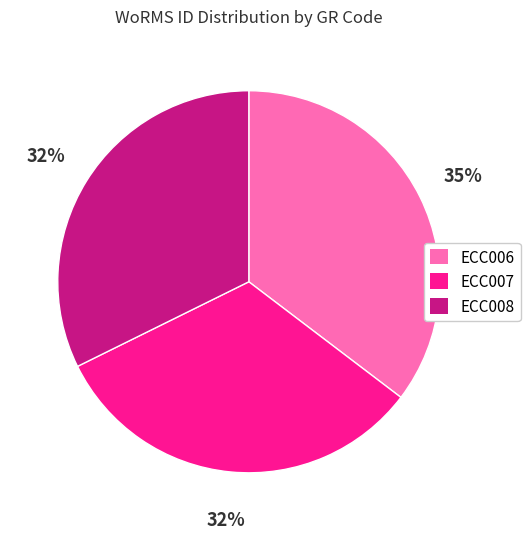

True or false: ECC008 accounts for 38% of the total.

False